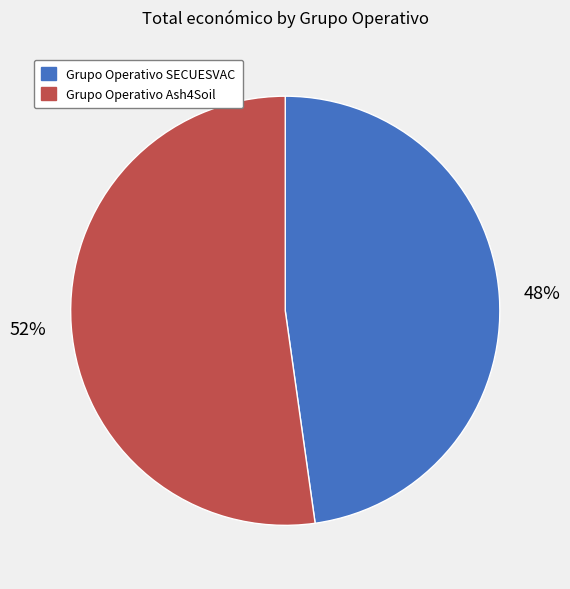

Which slice is the largest?

Grupo Operativo Ash4Soil